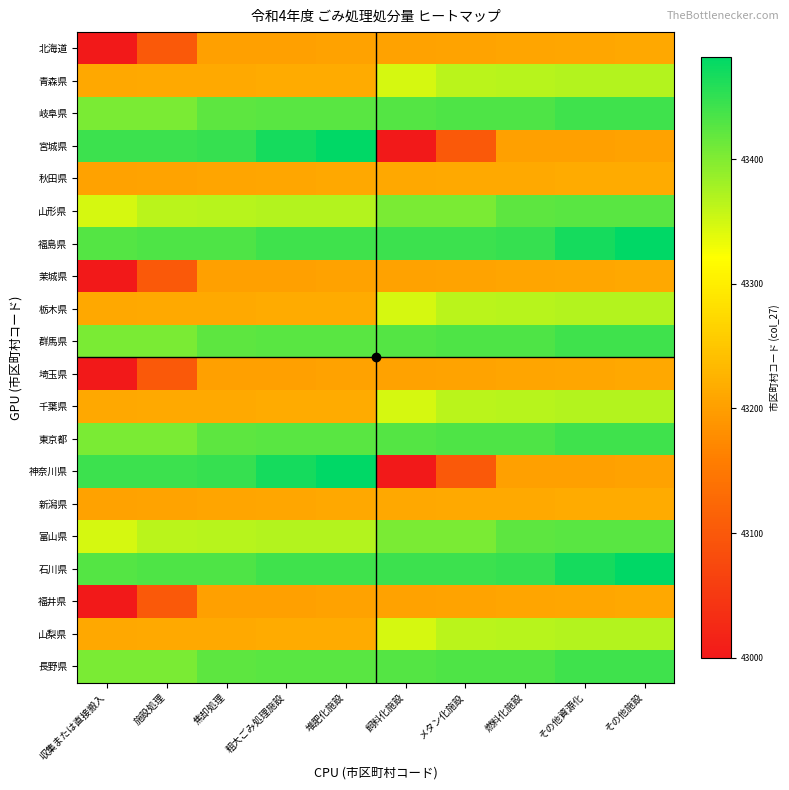

Which has a higher value, 飼料化施設 or 燃料化施設?

燃料化施設